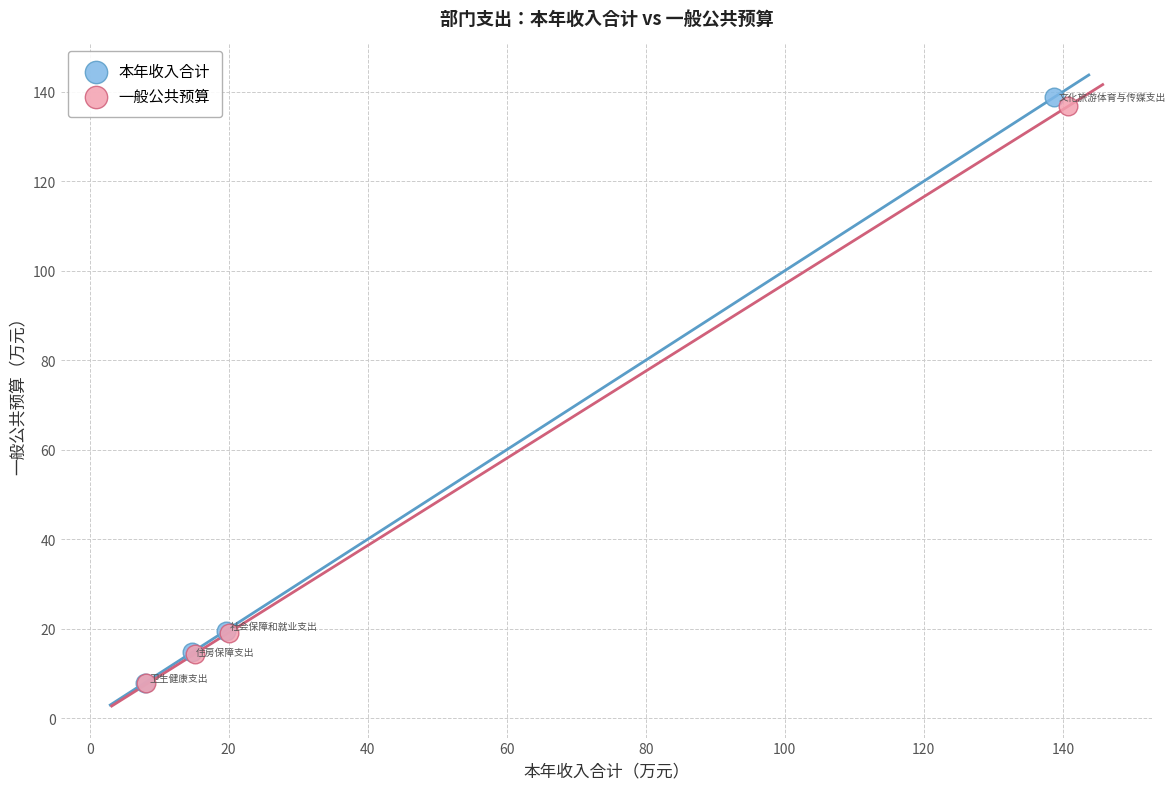

Which series has the widest spread of Y values?

本年收入合计